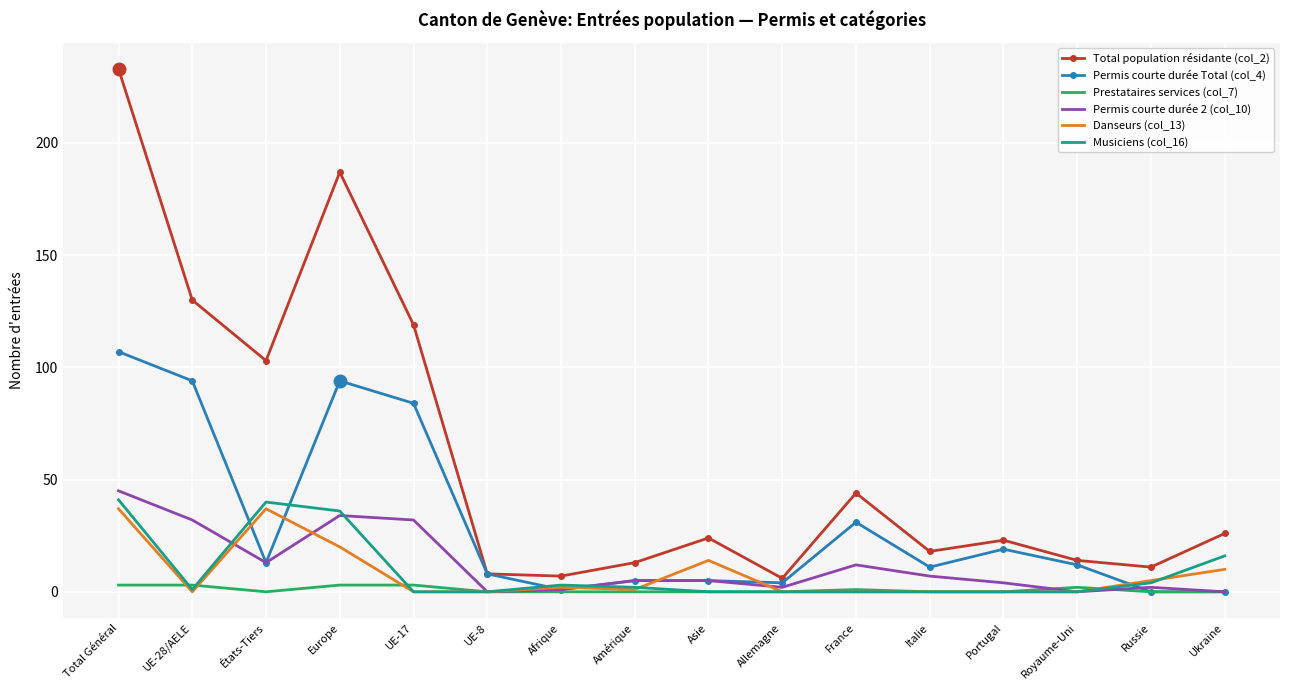

True or false: Permis courte durée 2 (col_10) has a value of 20 at UE-28/AELE.

False